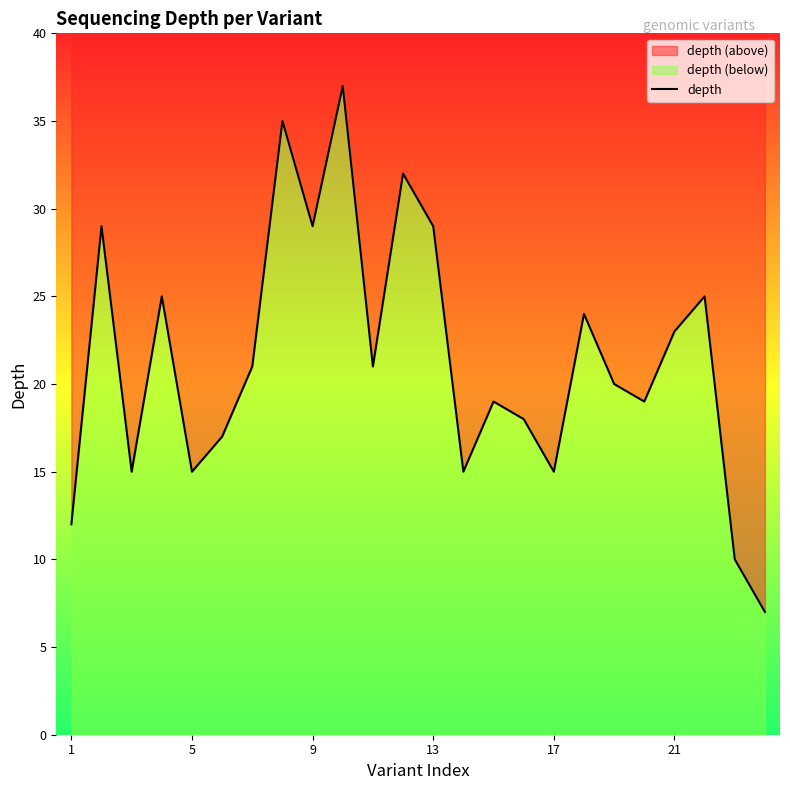

How many interior local valleys (lower than both neighbors) does the data have?

7